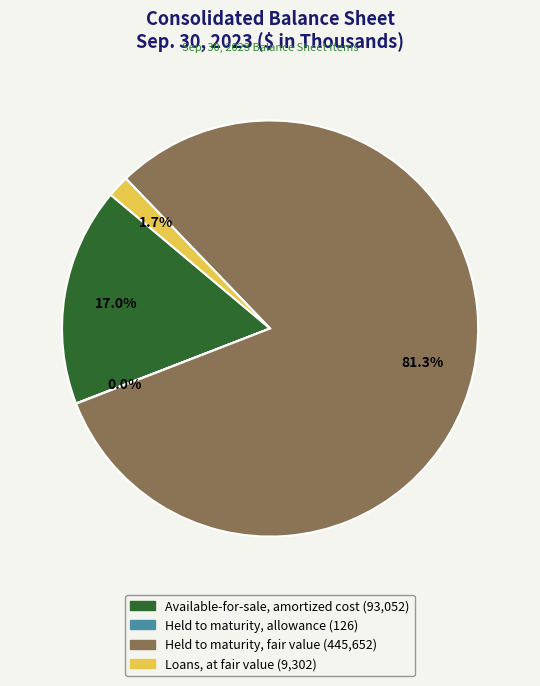

Combined, what portion of the pie is Loans, at fair value and Held to maturity, fair value?

83.0%